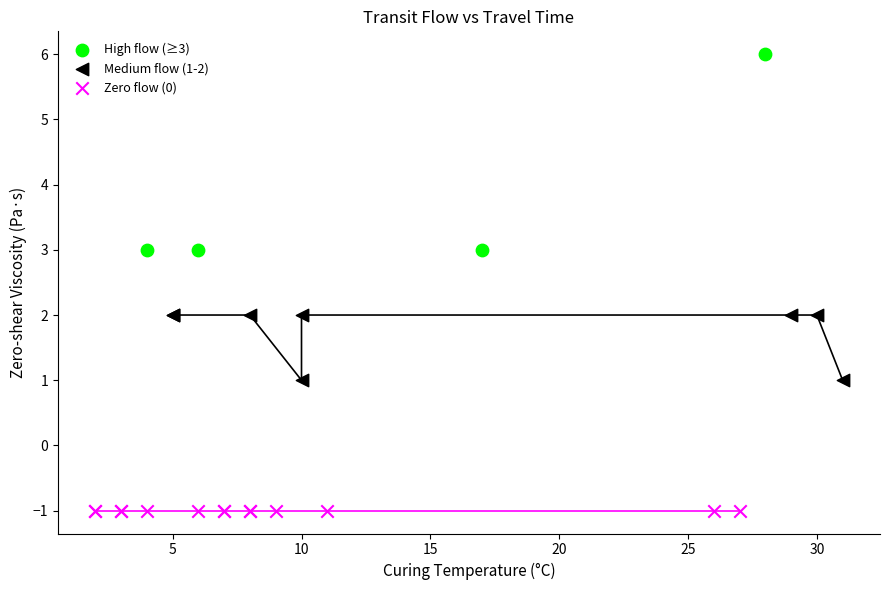

Which series contains the lowest Y value?

Zero flow (0)